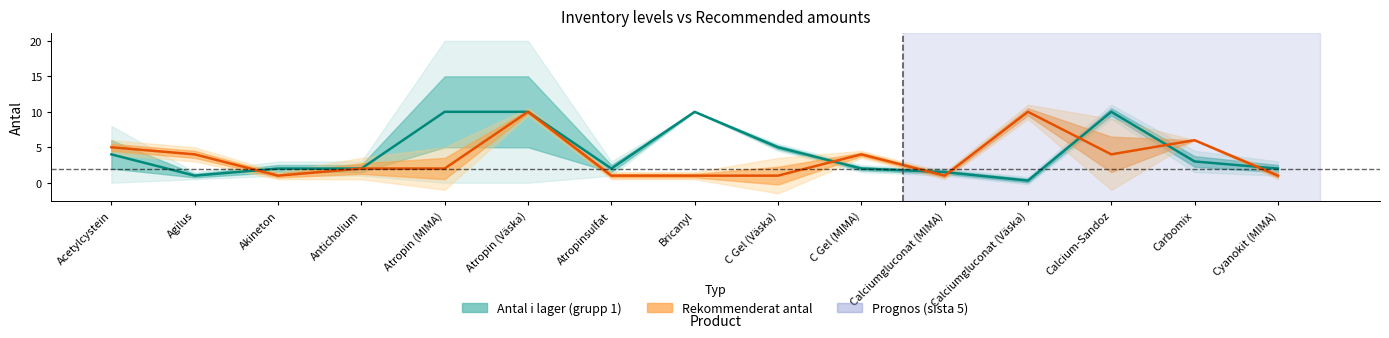

Which series changed the most between Akineton and Anticholium?

Antal i lager (grupp 2)